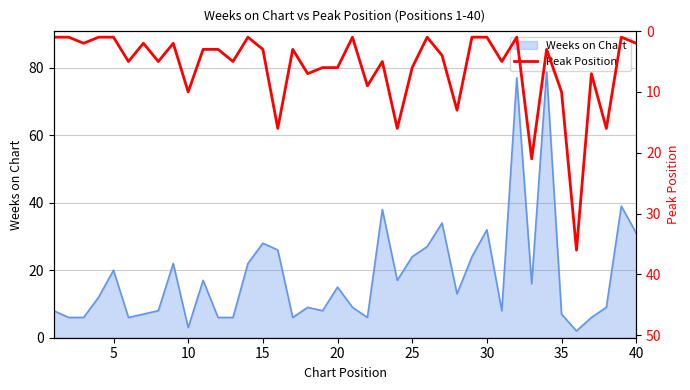

The Weeks on Chart series shows 43 at 15. True or false?

False